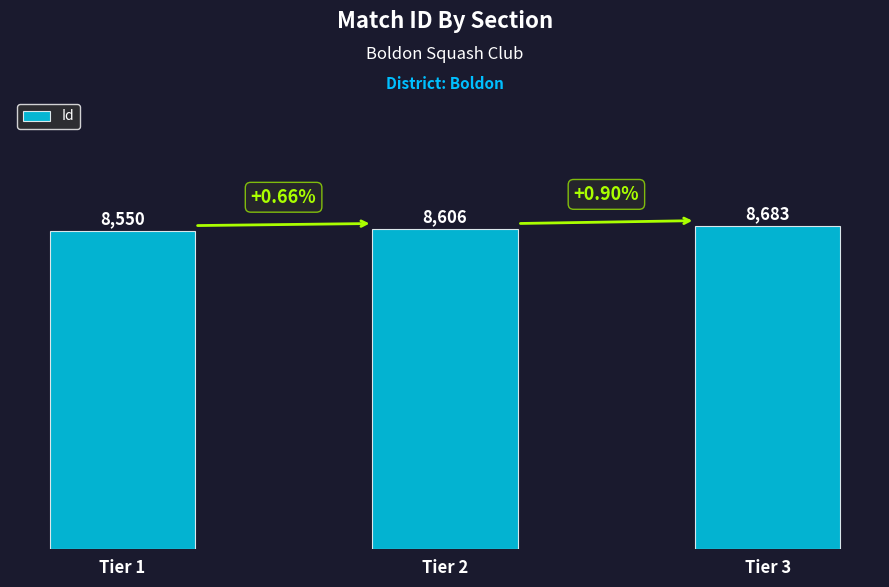

Reading left to right, extract all data points from this chart.

8550	8606	8683